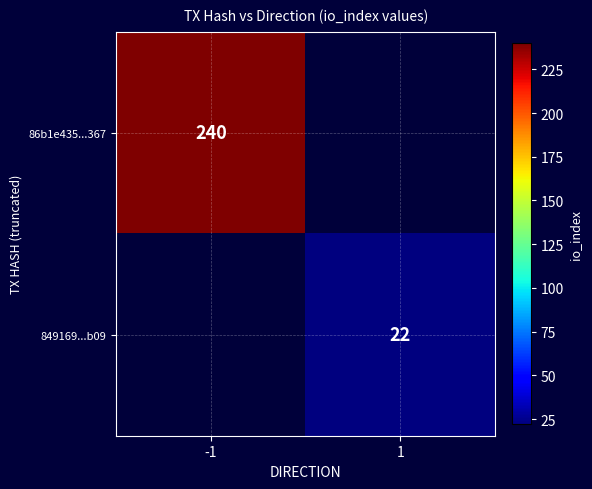

The value of 849169...b09 at 1 is 9. True or false?

False